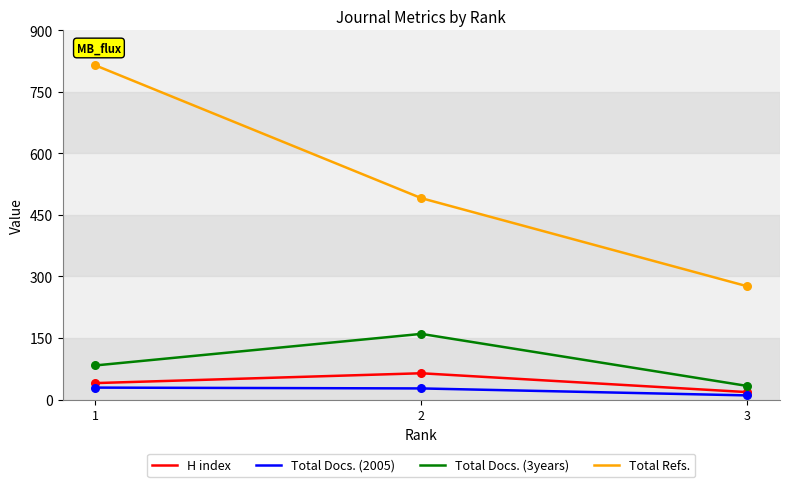

Between 1 and 3, which series saw the biggest shift?

Total Refs.